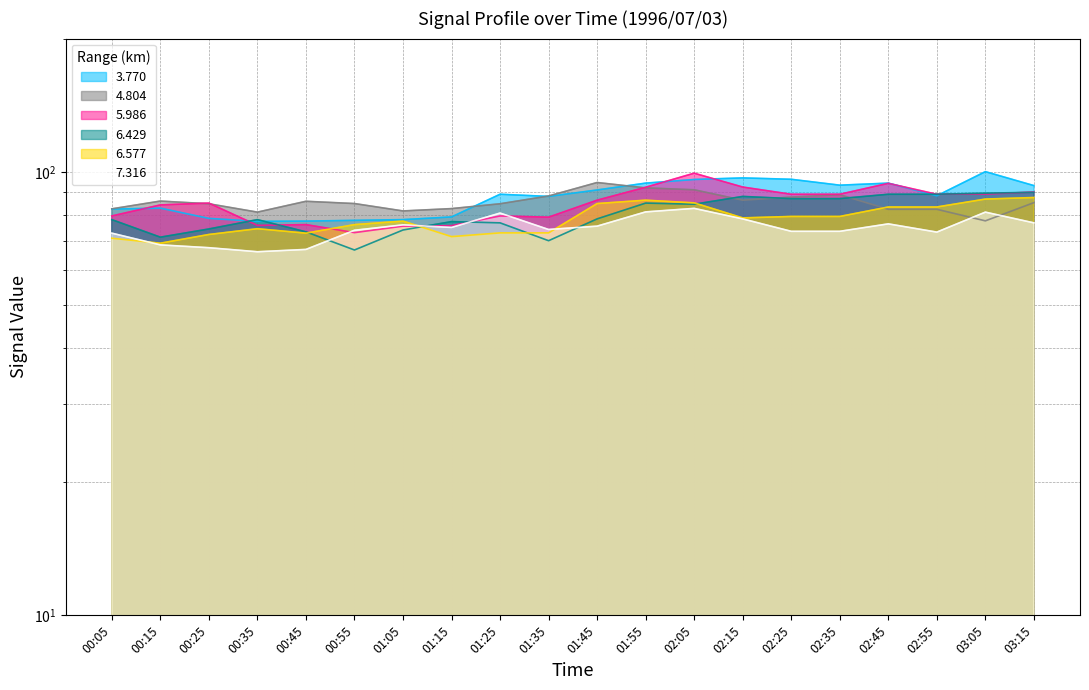

Between which two adjacent categories do 4.804 and 6.577 first intersect?

02:35 and 02:45